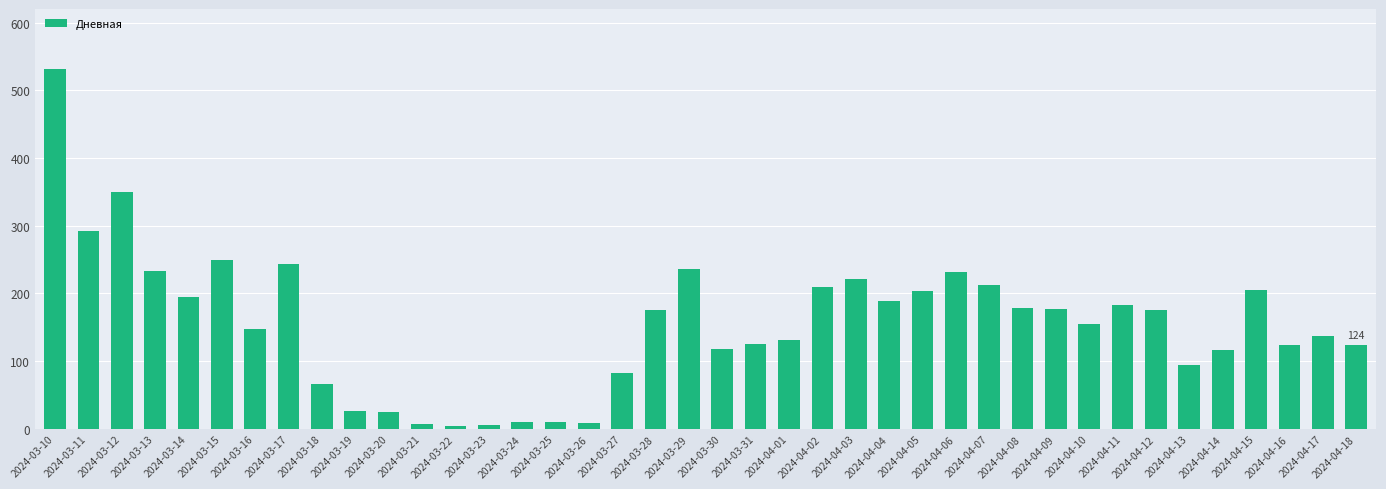

How many bars are there in total?

40